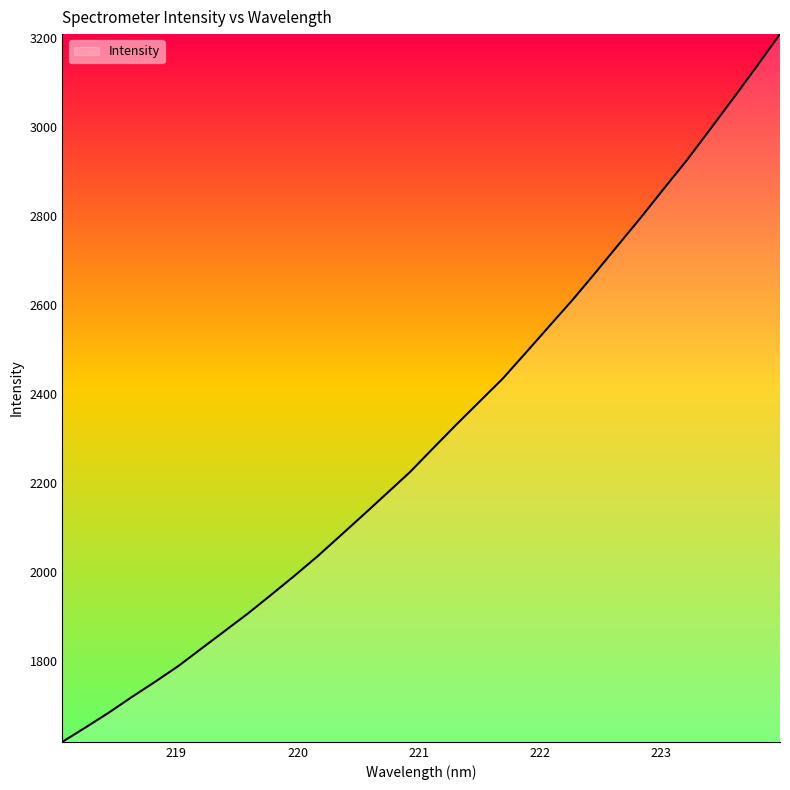

What is the greatest value displayed?

3209.6